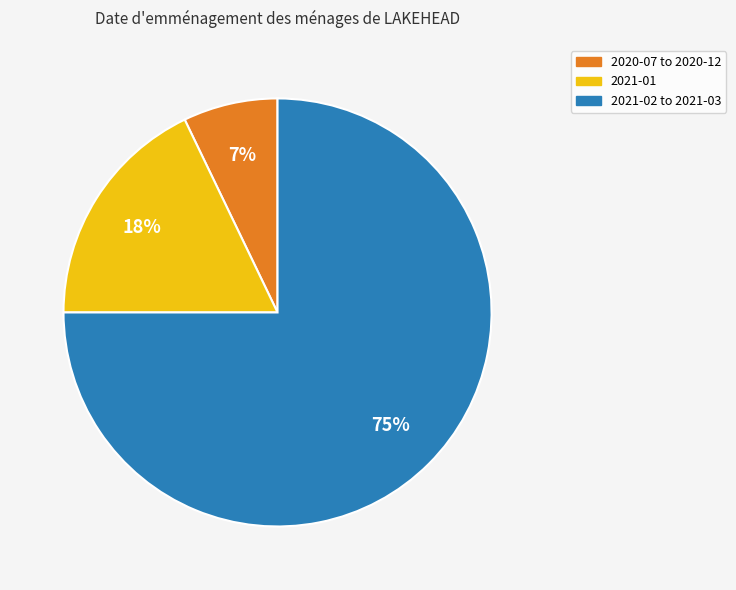

To the nearest percent, what is the average slice percentage?

33%